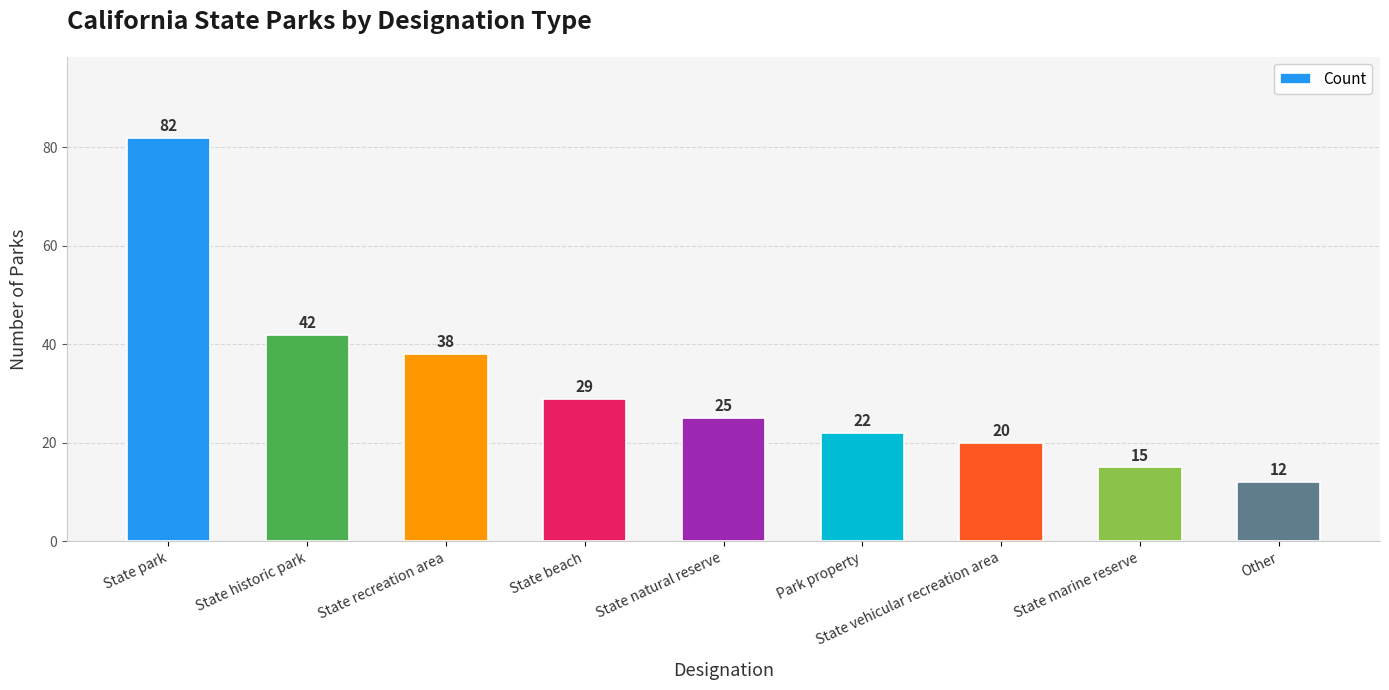

What value does the data have at State historic park, to the nearest 10?

40